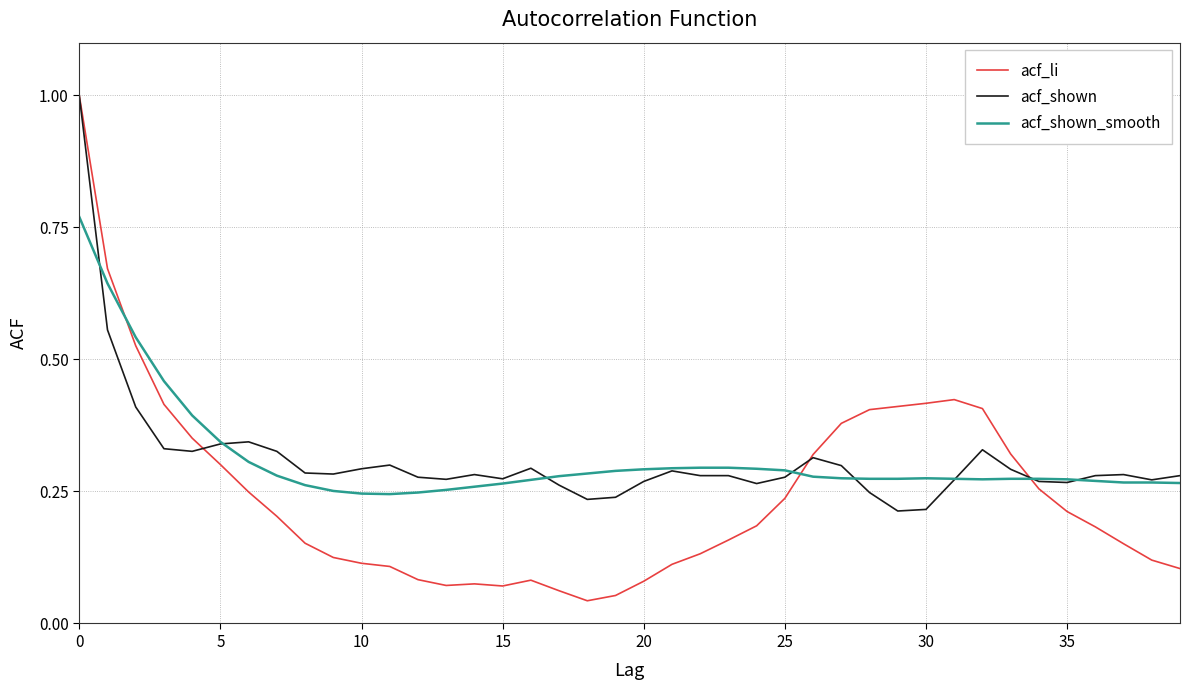

What is the highest value of the acf_shown series?

1.0